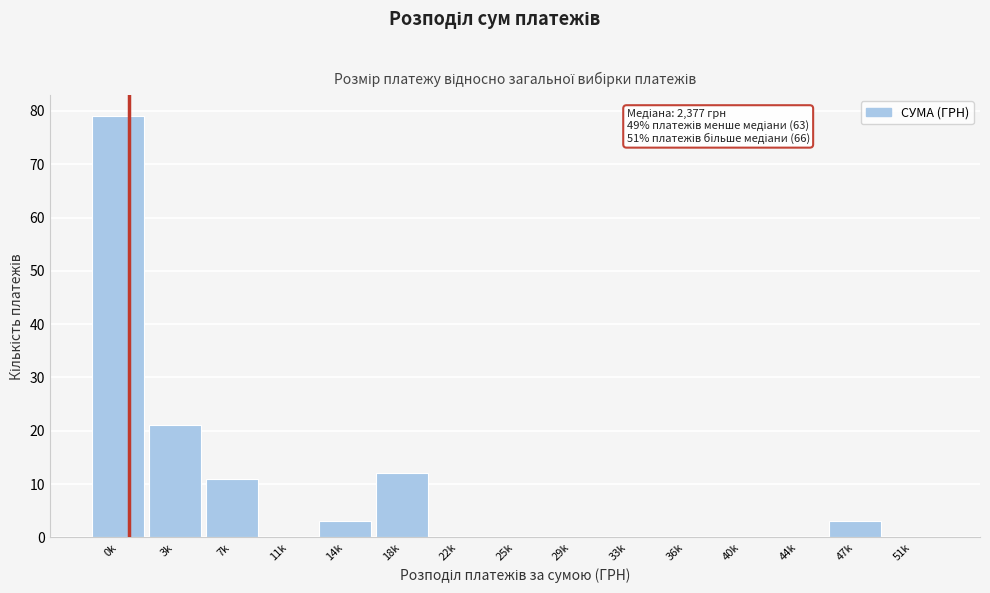

Reading left to right, list all the values displayed in this chart.

0k=79	3k=21	7k=11	11k=0	14k=3	18k=12	22k=0	25k=0	29k=0	33k=0	36k=0	40k=0	44k=0	47k=3	51k=0